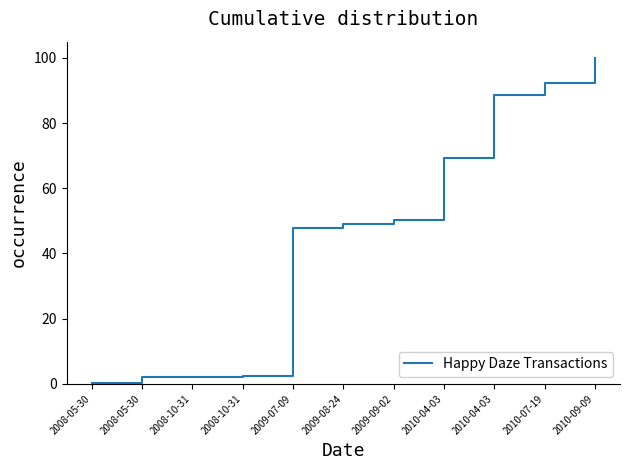

What is the ratio of the value at 2010-09-09 to the value at 2009-08-24?

2.0